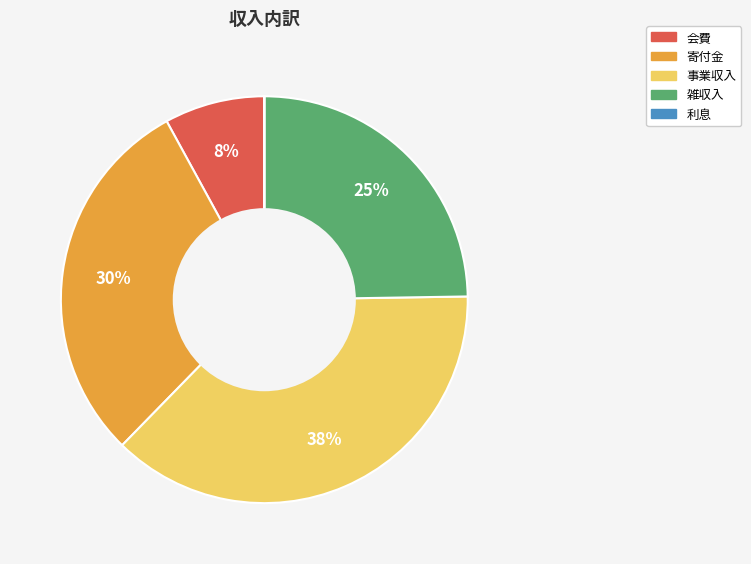

True or false: 会費 accounts for 8% of the total.

True